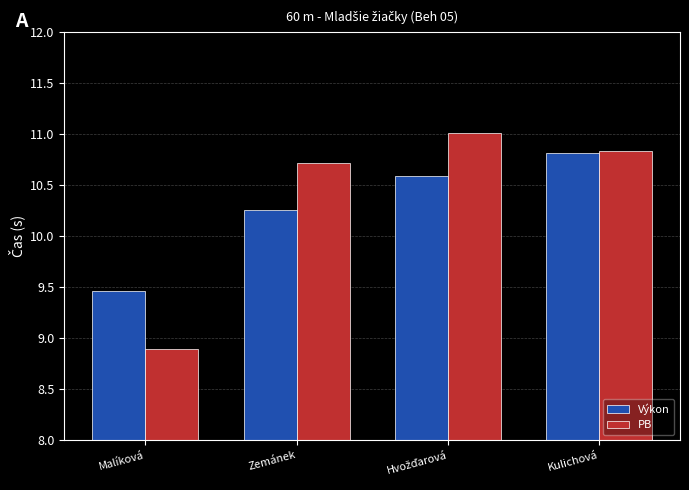

How many bars are there in each group?

2